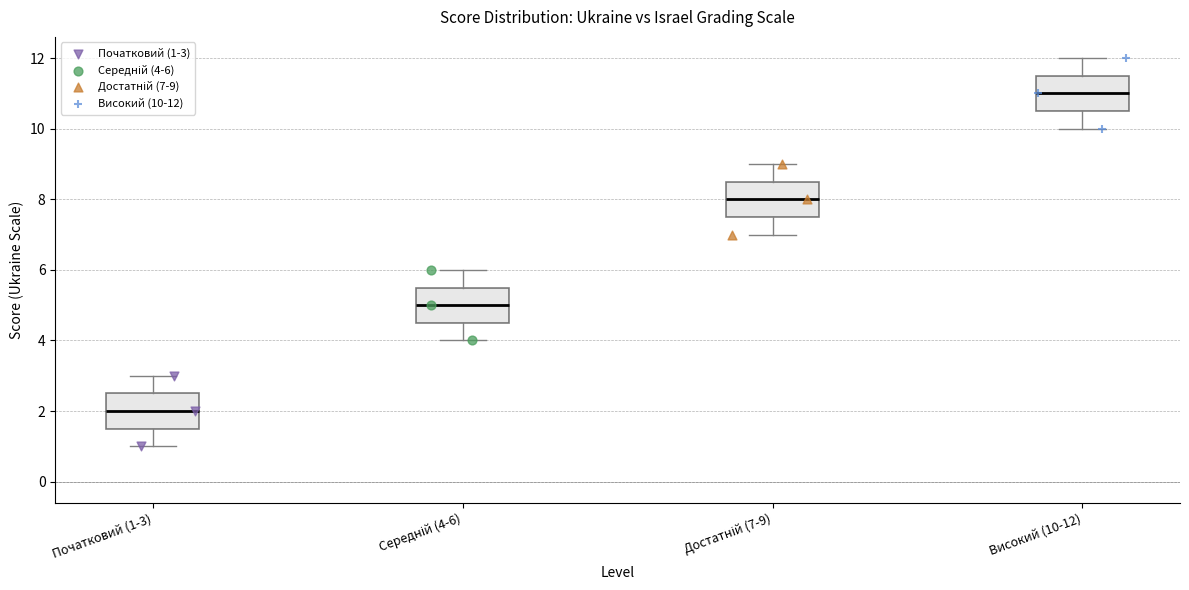

Where does the lower whisker of the box for Початковий (1-3) end on the y-axis? The values are not printed on the chart, so give them approximately, as read against the axis.

1.0